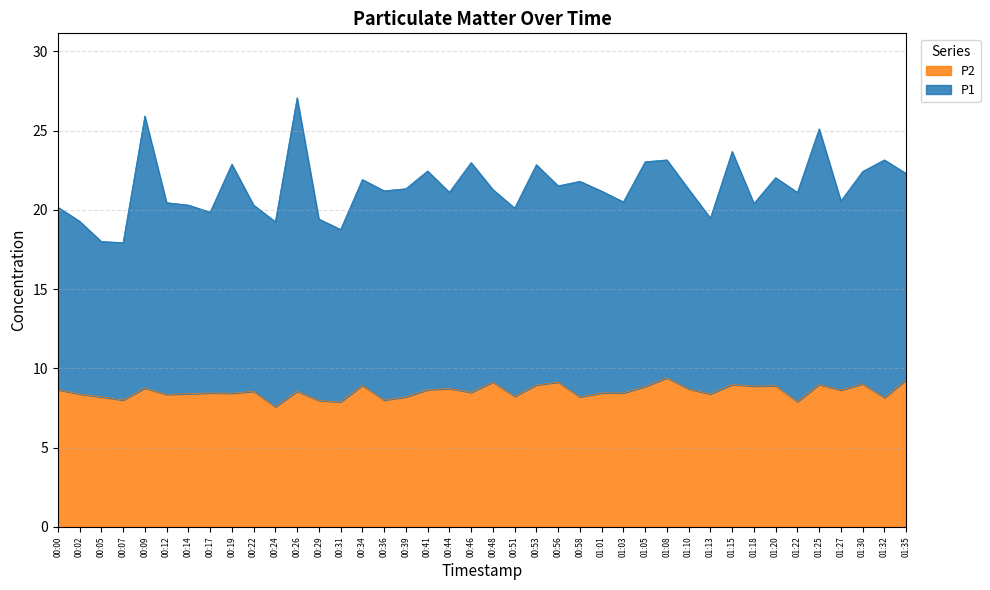

Count the number of values greater than 8.

34